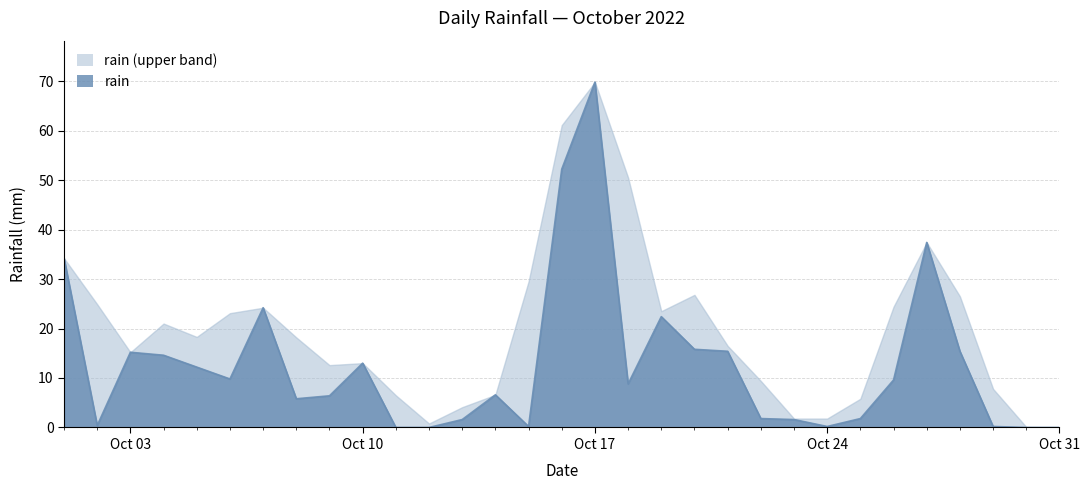

Which has a higher value, 2022-10-20 or 2022-10-30?

2022-10-20